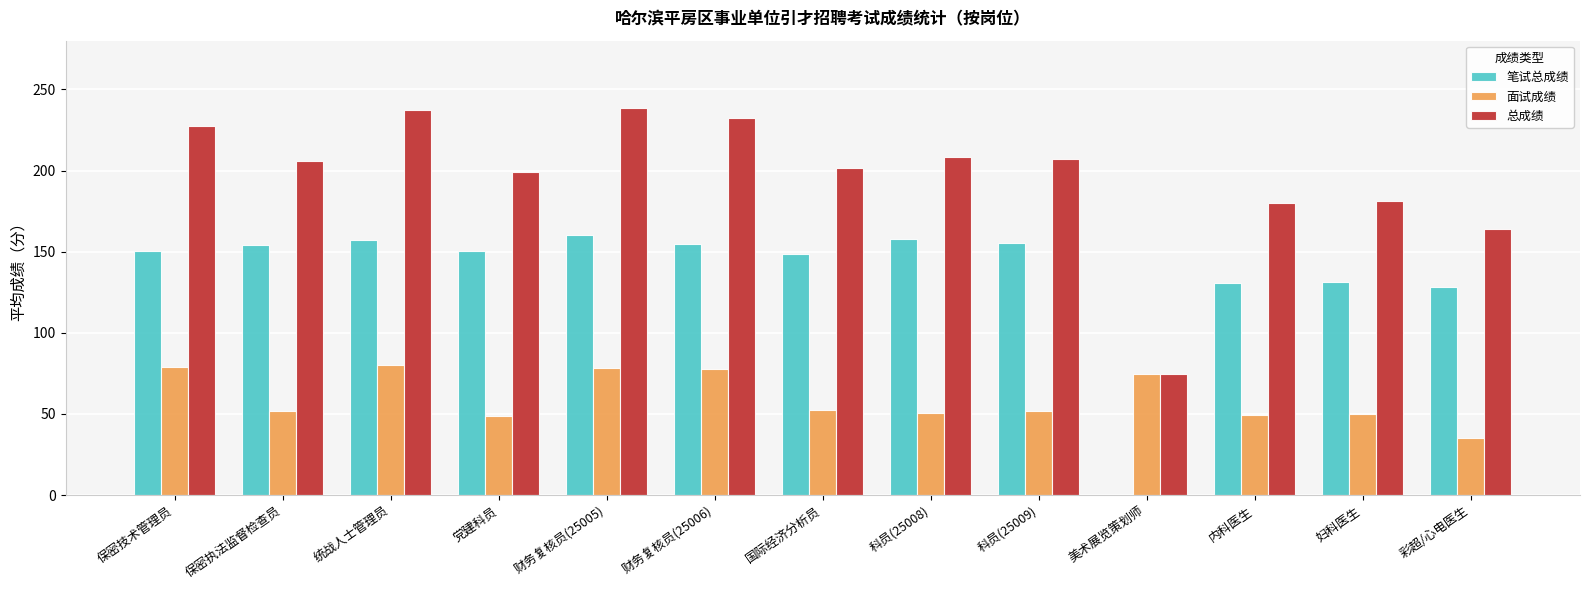

The value of 总成绩 at 保密技术管理员 is 122.6. True or false?

False